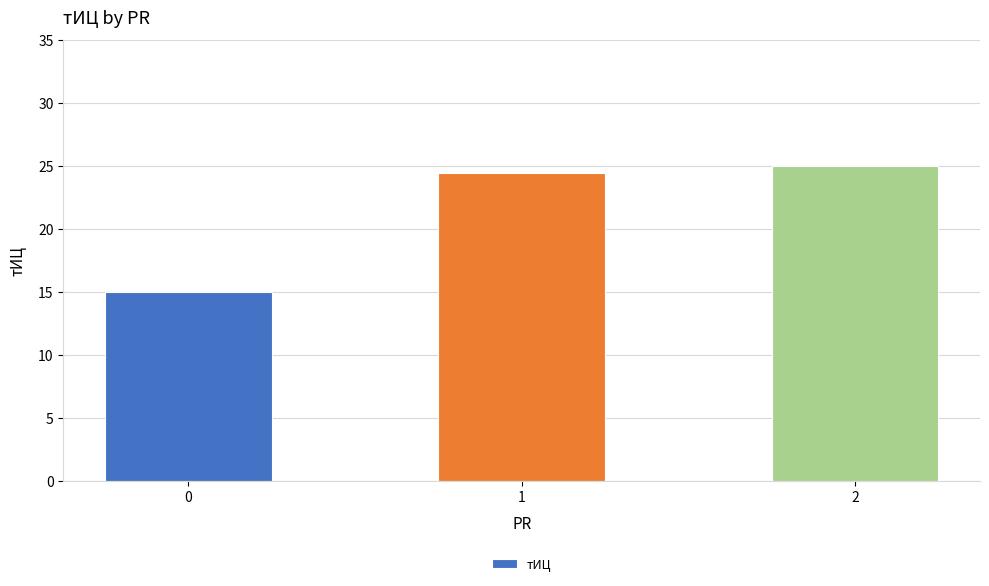

What is the approximate value at 1?

24.4